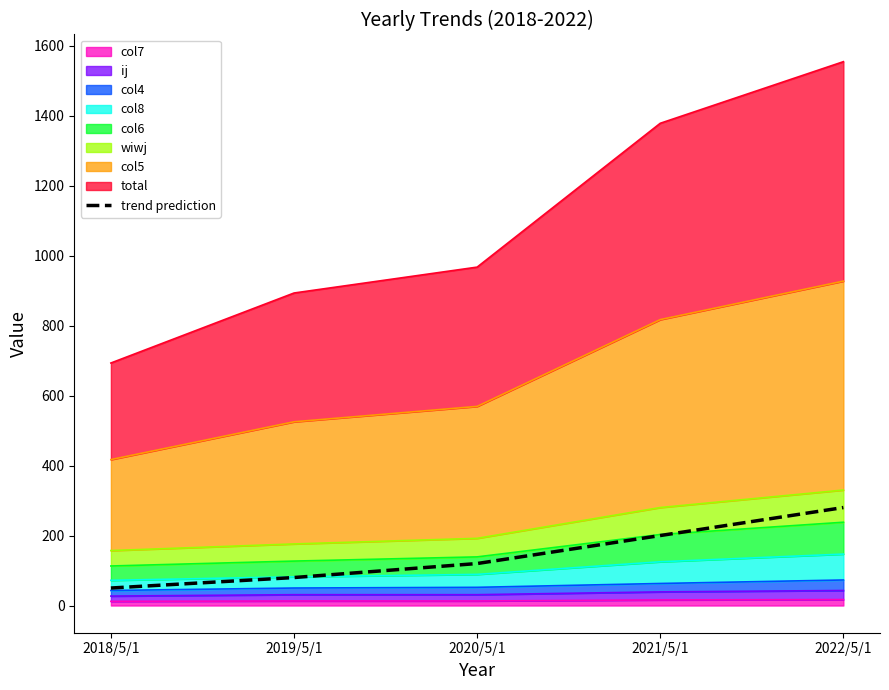

What is the sum of the values at 2021/5/1 and 2022/5/1?

480